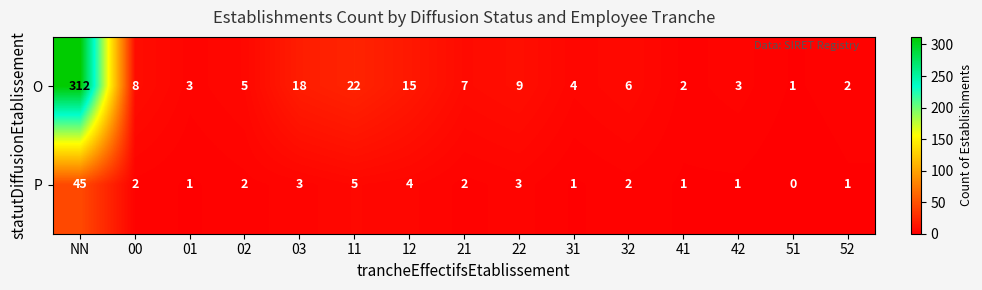

At which category is the sum across all series the highest?

NN